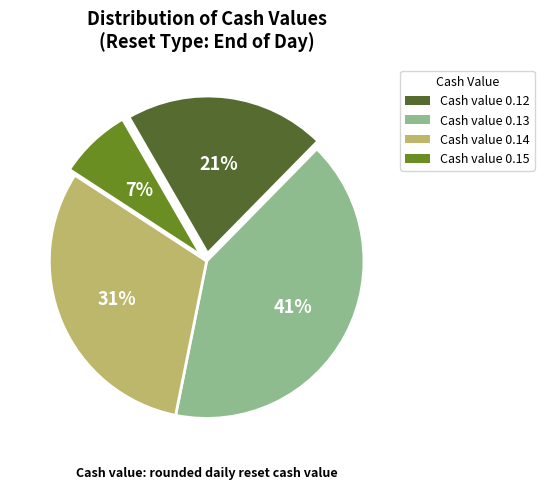

How many segments does this pie chart have?

4